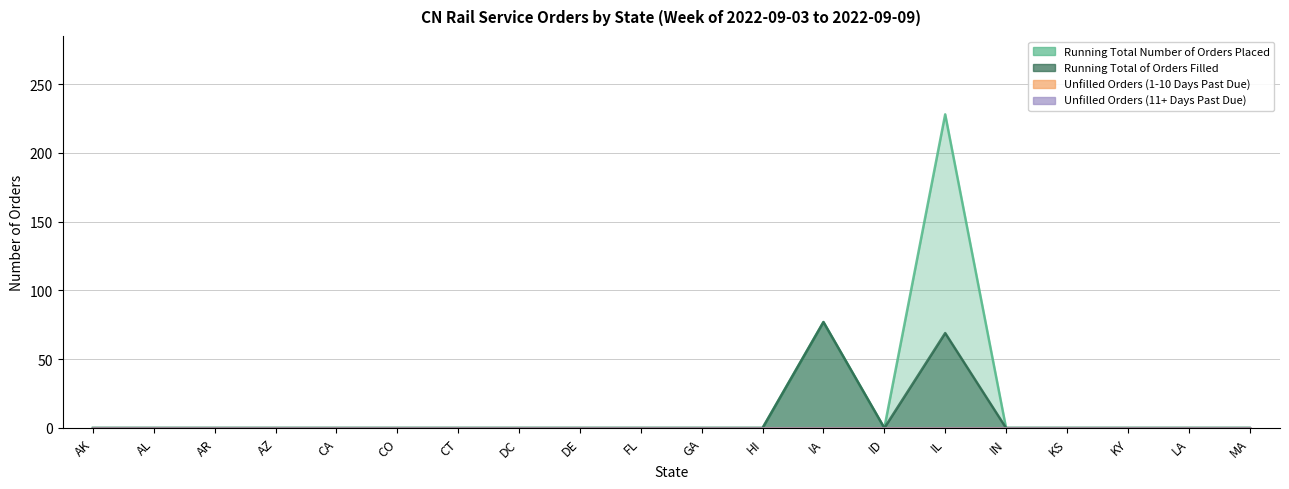

What is the difference between the second highest and second lowest values in the Running Total of Orders Filled series?

69